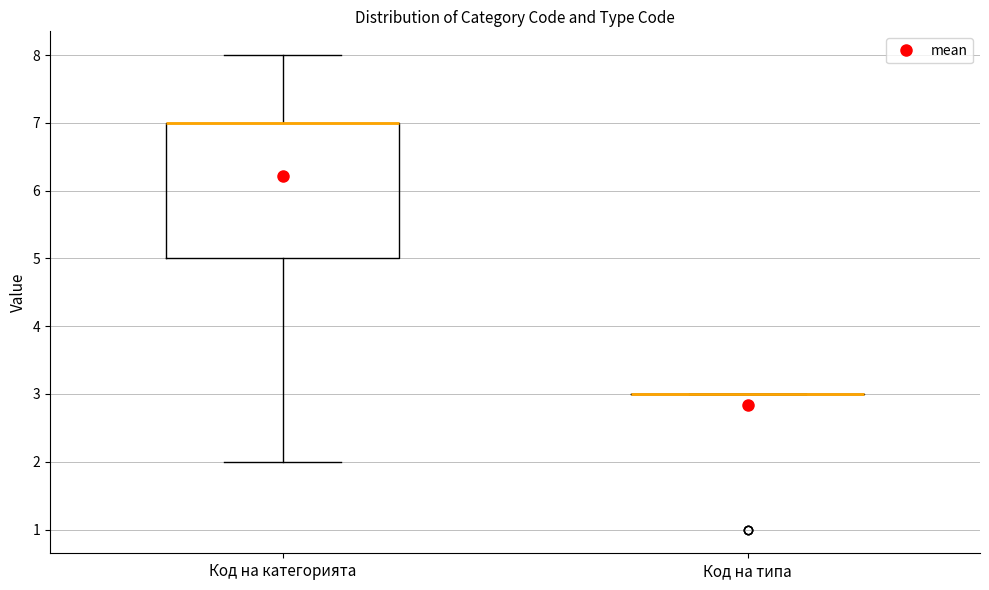

Reading left to right, read every box against the y-axis: the position of its median line, the range the box covers, and the ends of its whiskers. The values are not printed on the chart, so give them approximately, as read against the axis.

Код на категорията: median 7 (drawn on the box's upper edge), box 5 to 7, whiskers 2 to 8
Код на типа: box collapsed to a line at 3, whiskers 3 to 3